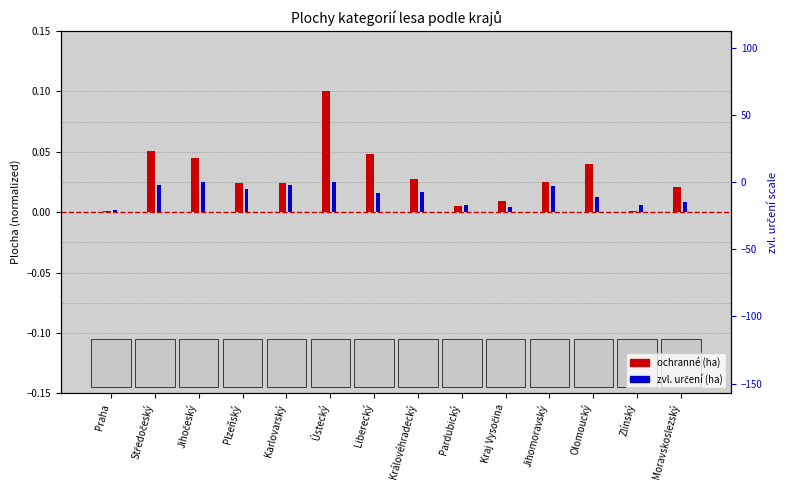

Reading left to right, what are all the values shown in this chart?

ochranné (ha): Praha=0.0	Středočeský=0.1	Jihočeský=0.0	Plzeňský=0.0	Karlovarský=0.0	Ústecký=0.1	Liberecký=0.0	Královéhradecký=0.0	Pardubický=0.0	Kraj Vysočina=0.0	Jihomoravský=0.0	Olomoucký=0.0	Zlínský=0.0	Moravskoslezský=0.0
zvl. určení (ha): Praha=0.0	Středočeský=0.0	Jihočeský=0.0	Plzeňský=0.0	Karlovarský=0.0	Ústecký=0.0	Liberecký=0.0	Královéhradecký=0.0	Pardubický=0.0	Kraj Vysočina=0.0	Jihomoravský=0.0	Olomoucký=0.0	Zlínský=0.0	Moravskoslezský=0.0